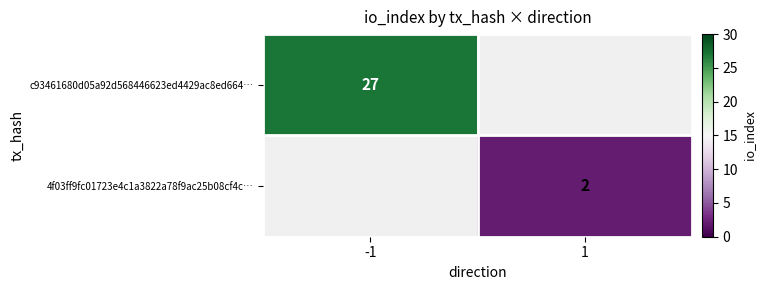

The value of 4f03ff9fc01723e4c1a3822a78f9ac25b08cf4c… at 1 is 1. True or false?

False